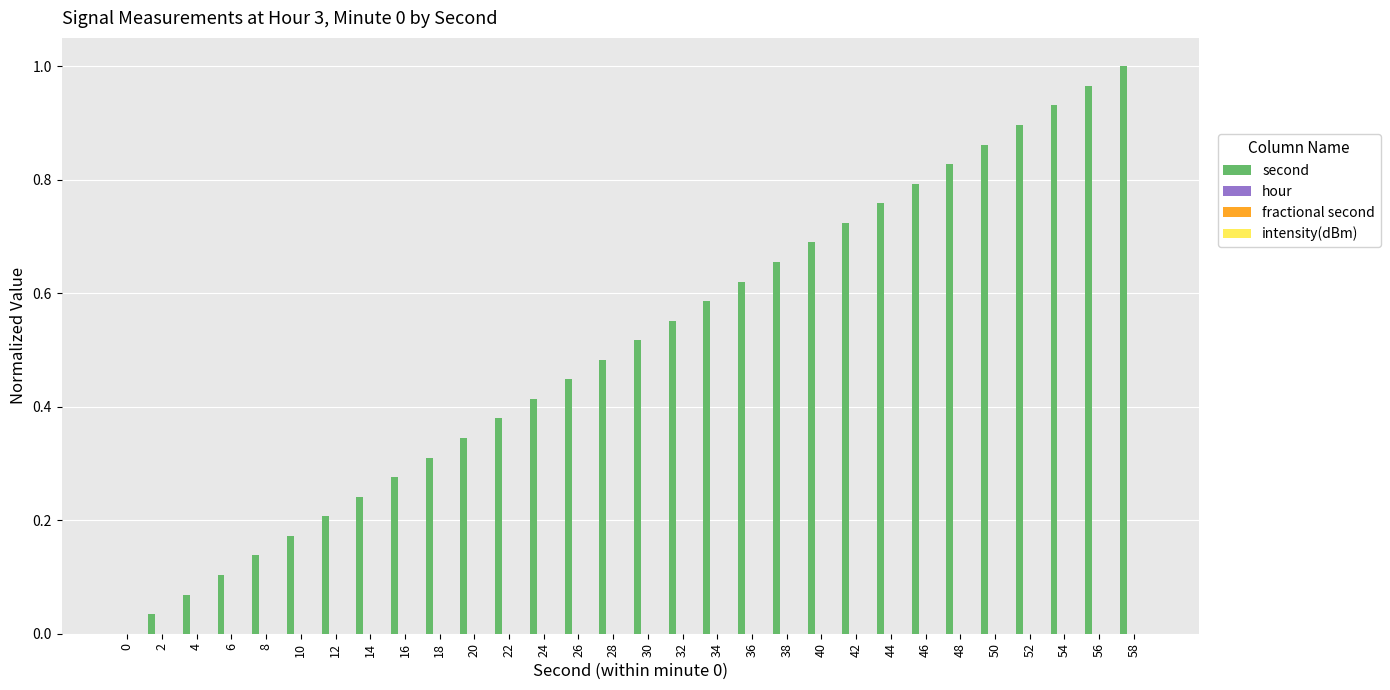

What is the sum of all values?

15.0